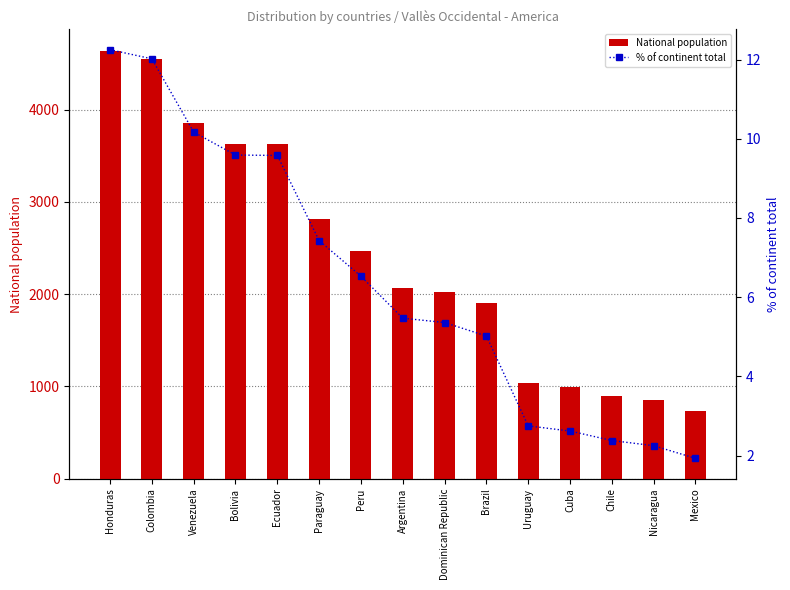

What is the difference between the maximum and minimum values in the % of continent total series?

10.3